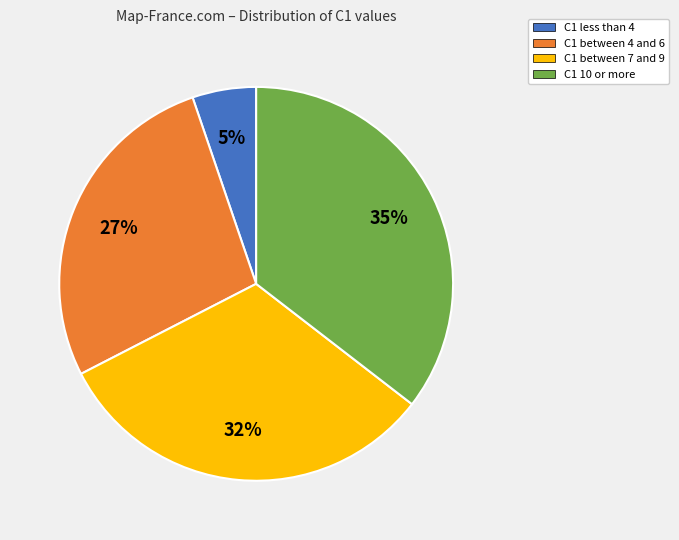

Do C1 between 7 and 9 and C1 between 4 and 6 together represent more than half of the pie?

Yes